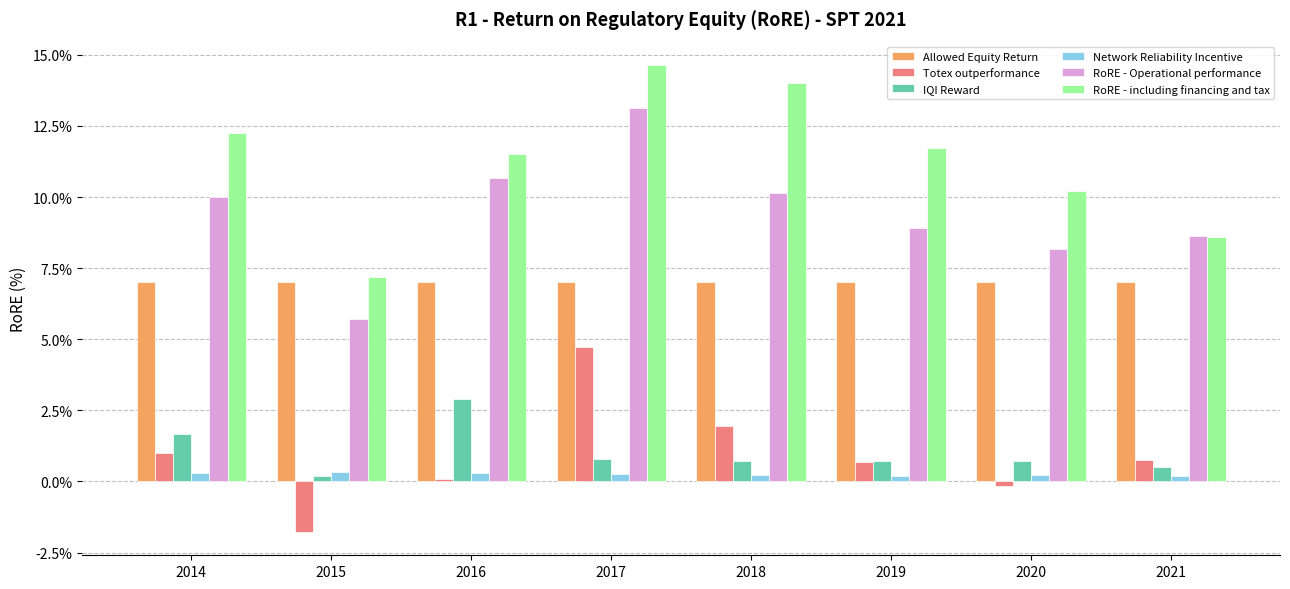

At which label does Totex outperformance reach its peak?

2017